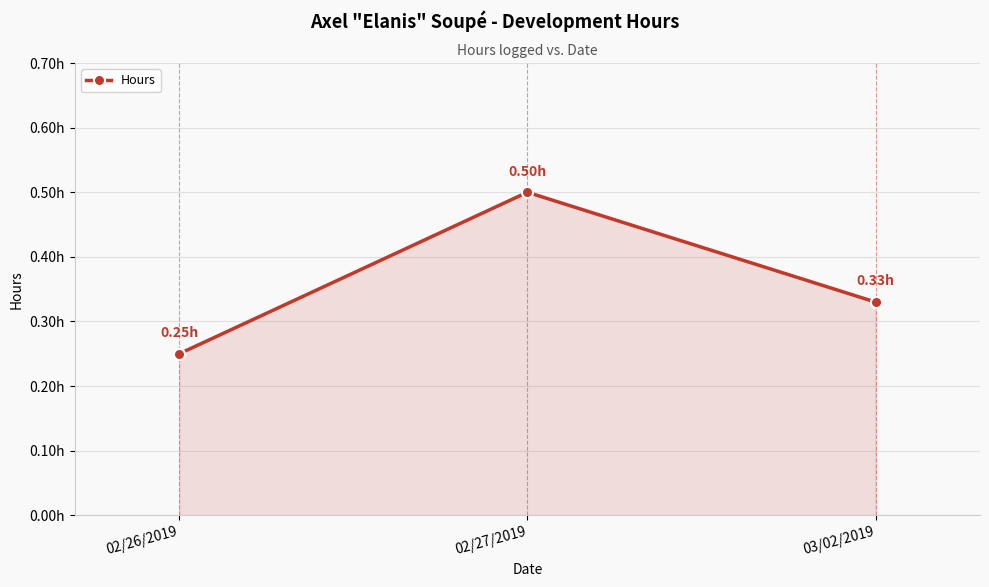

True or false: the data shows 0.4 at 02/26/2019.

False